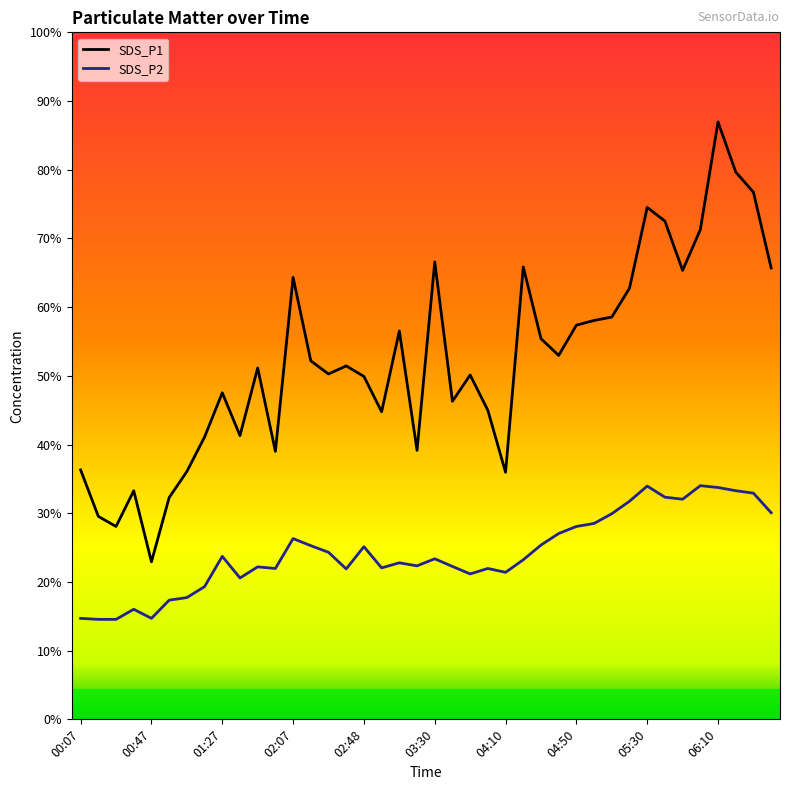

What position from the right is 03:20?

21